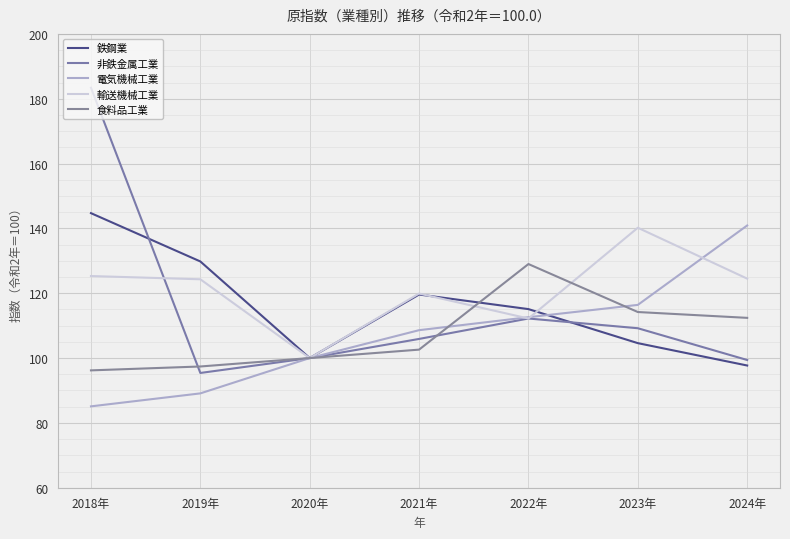

How many series are shown in this chart?

5